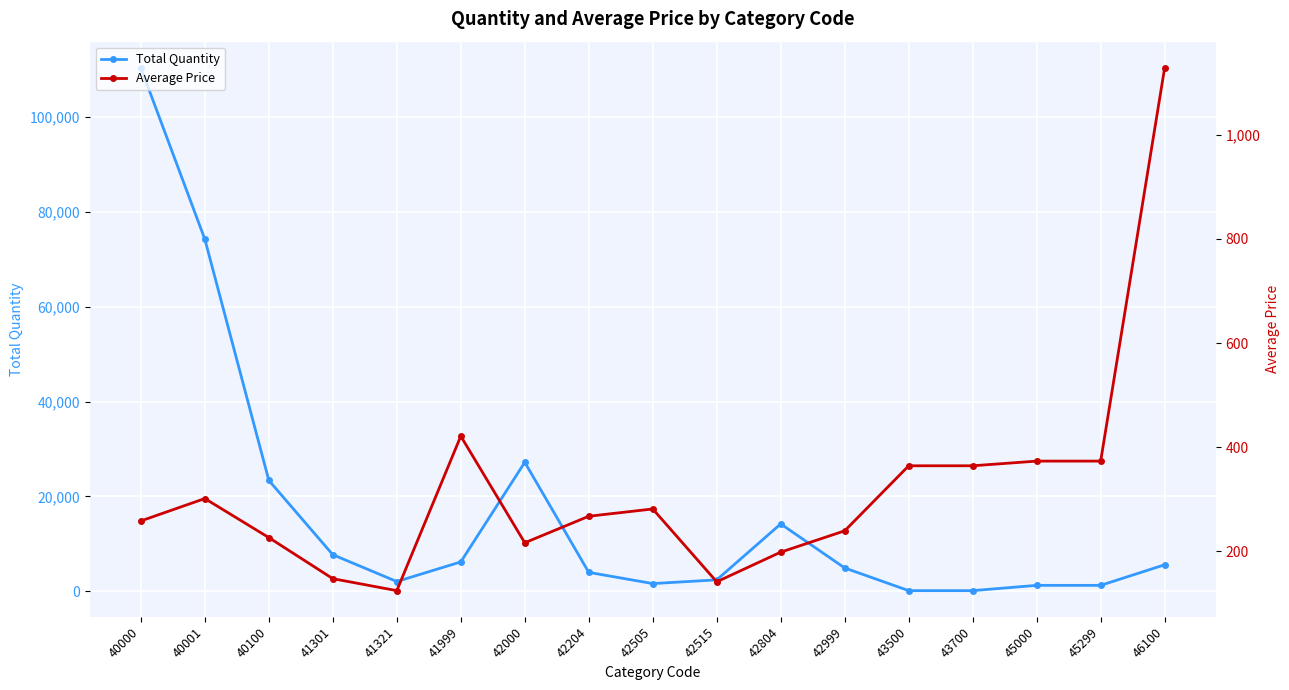

Where does the Average Price series first go above 267?

40001